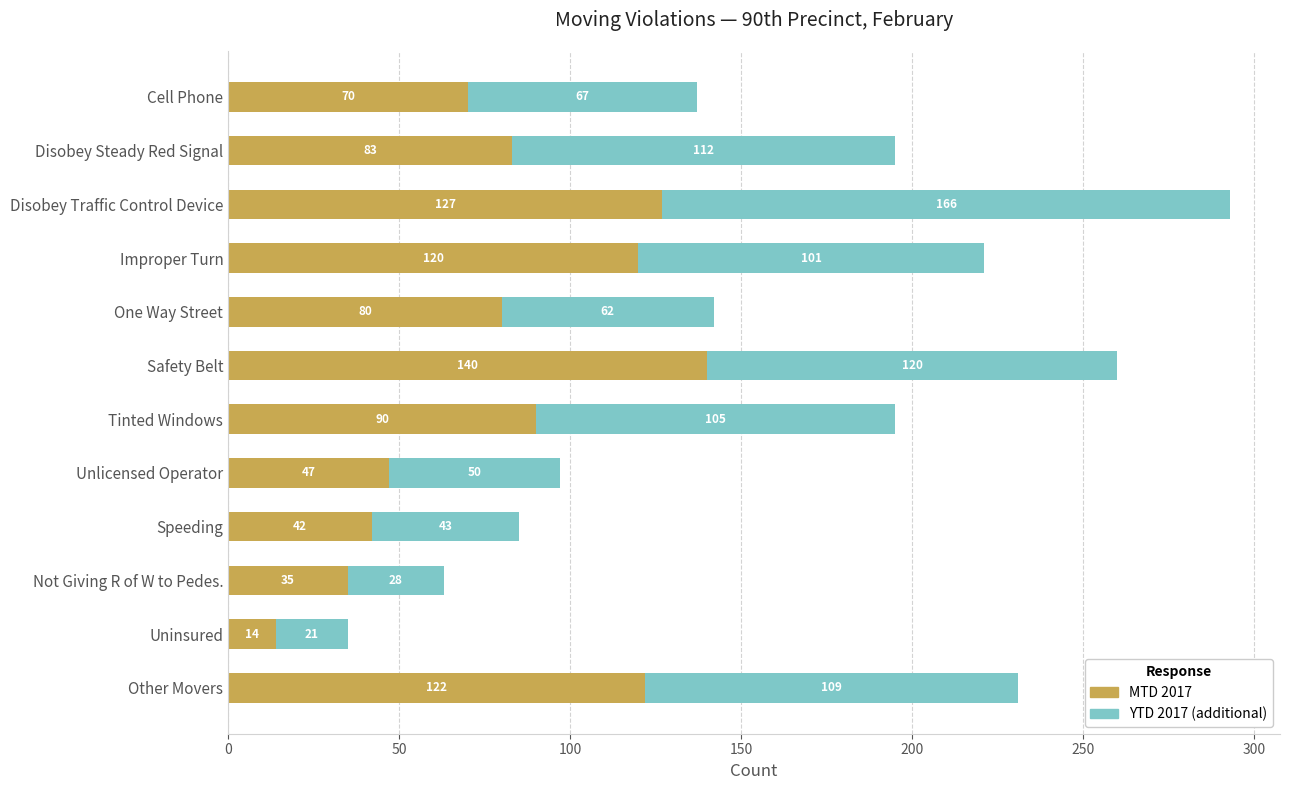

How many data points in MTD 2017 are less than 83?

6